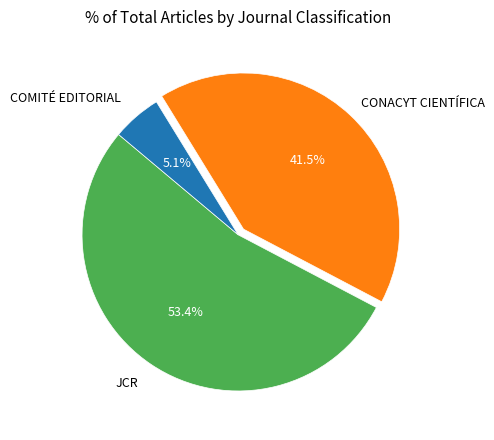

Does any single category account for the majority?

Yes